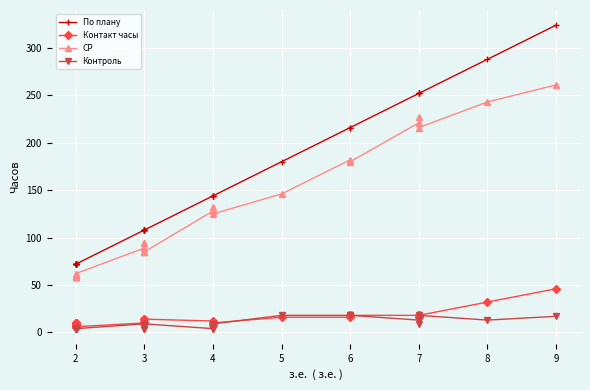

List the series in order of their peak value, highest first.

По плану, СР, Контакт часы, Контроль